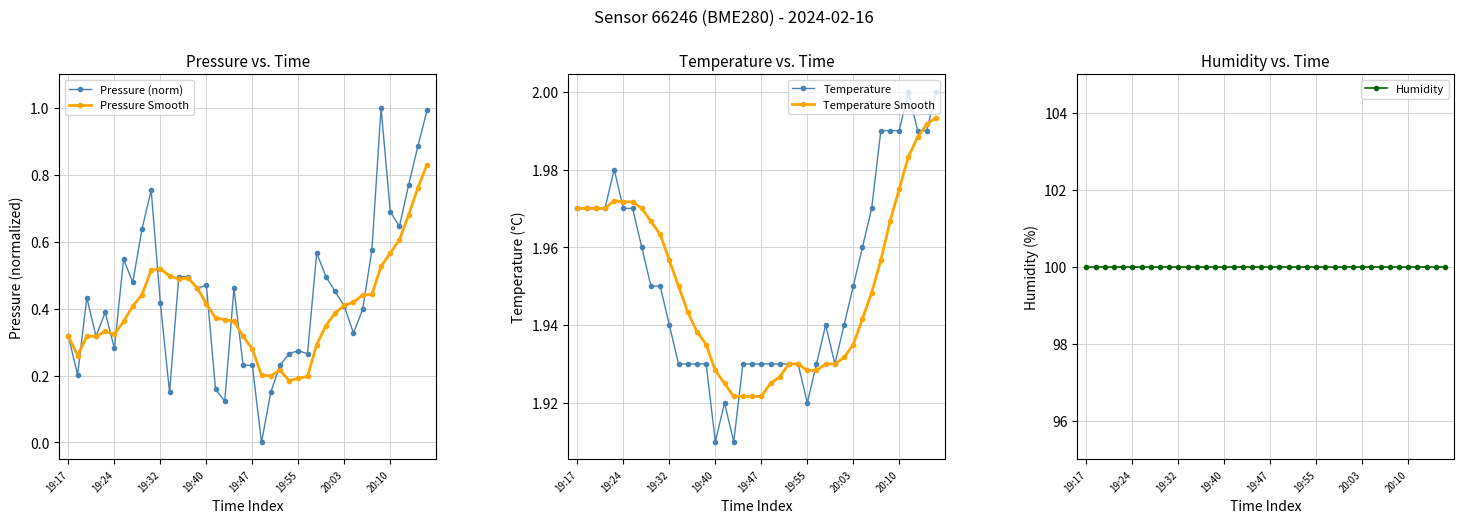

What is the average value of the Temperature Smooth series?

1.9